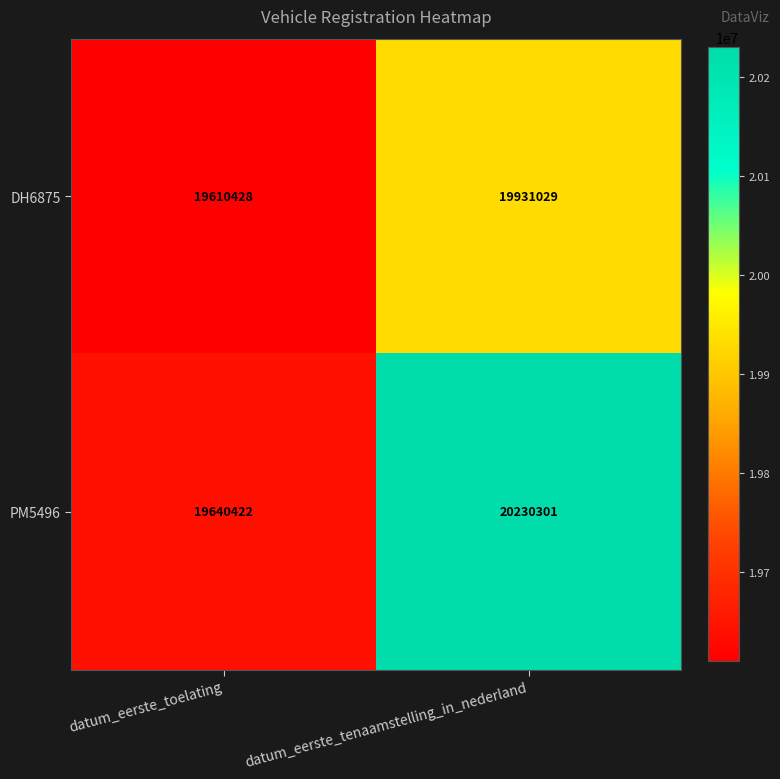

Read the DH6875 value at datum_eerste_tenaamstelling_in_nederland, to the nearest 50.

19931050